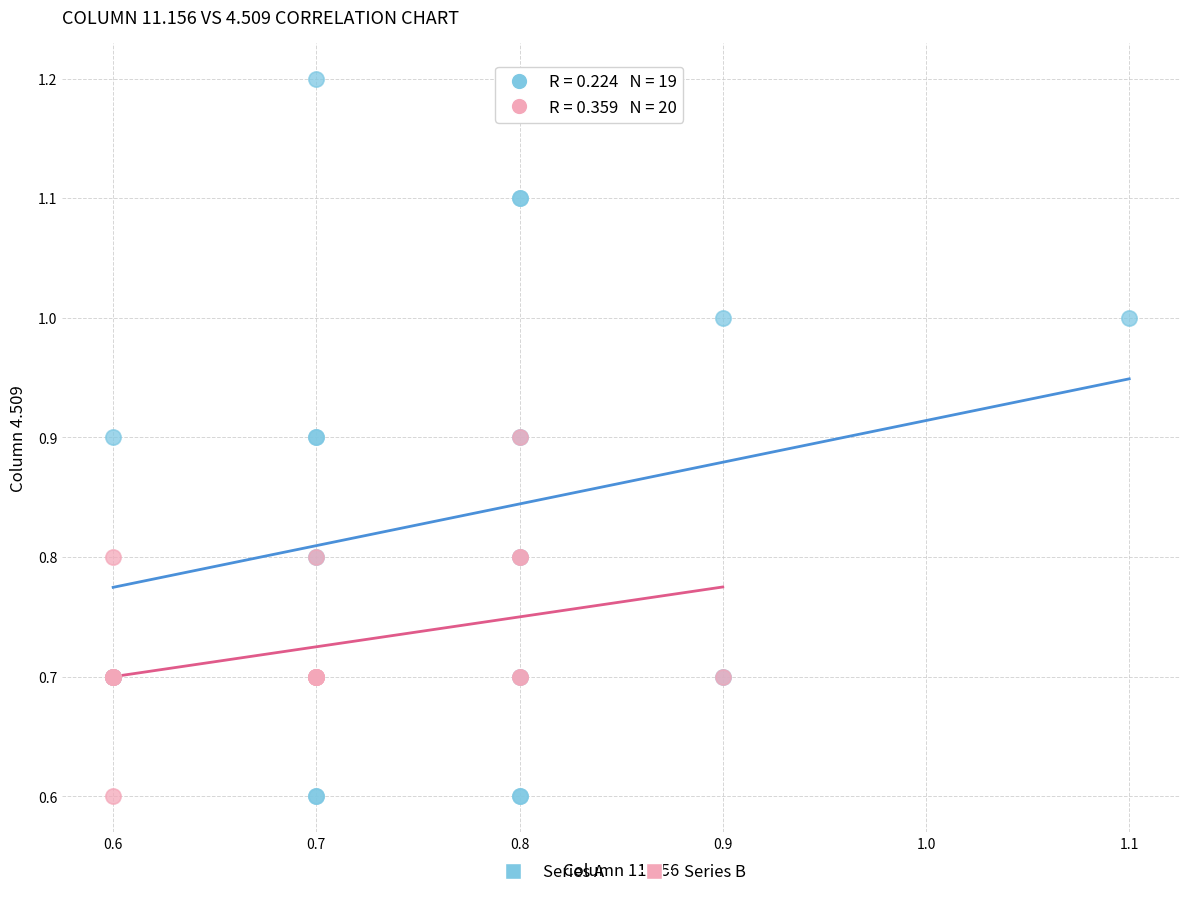

Which series has the largest Y range (max minus min)?

Series A